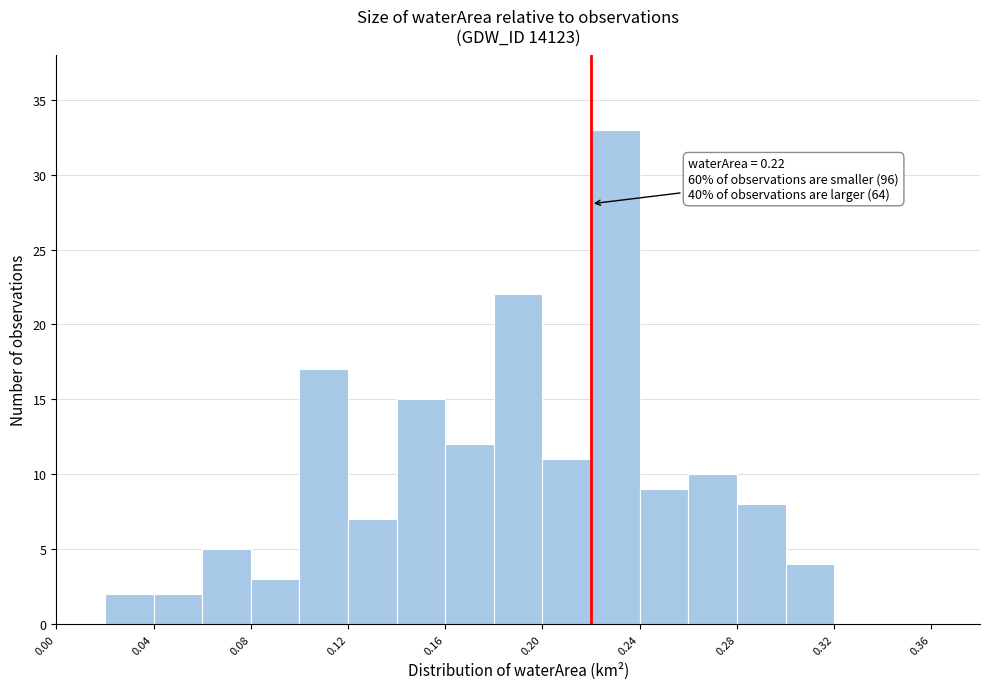

Which range on the x-axis has the tallest bar?

0.22 to 0.24